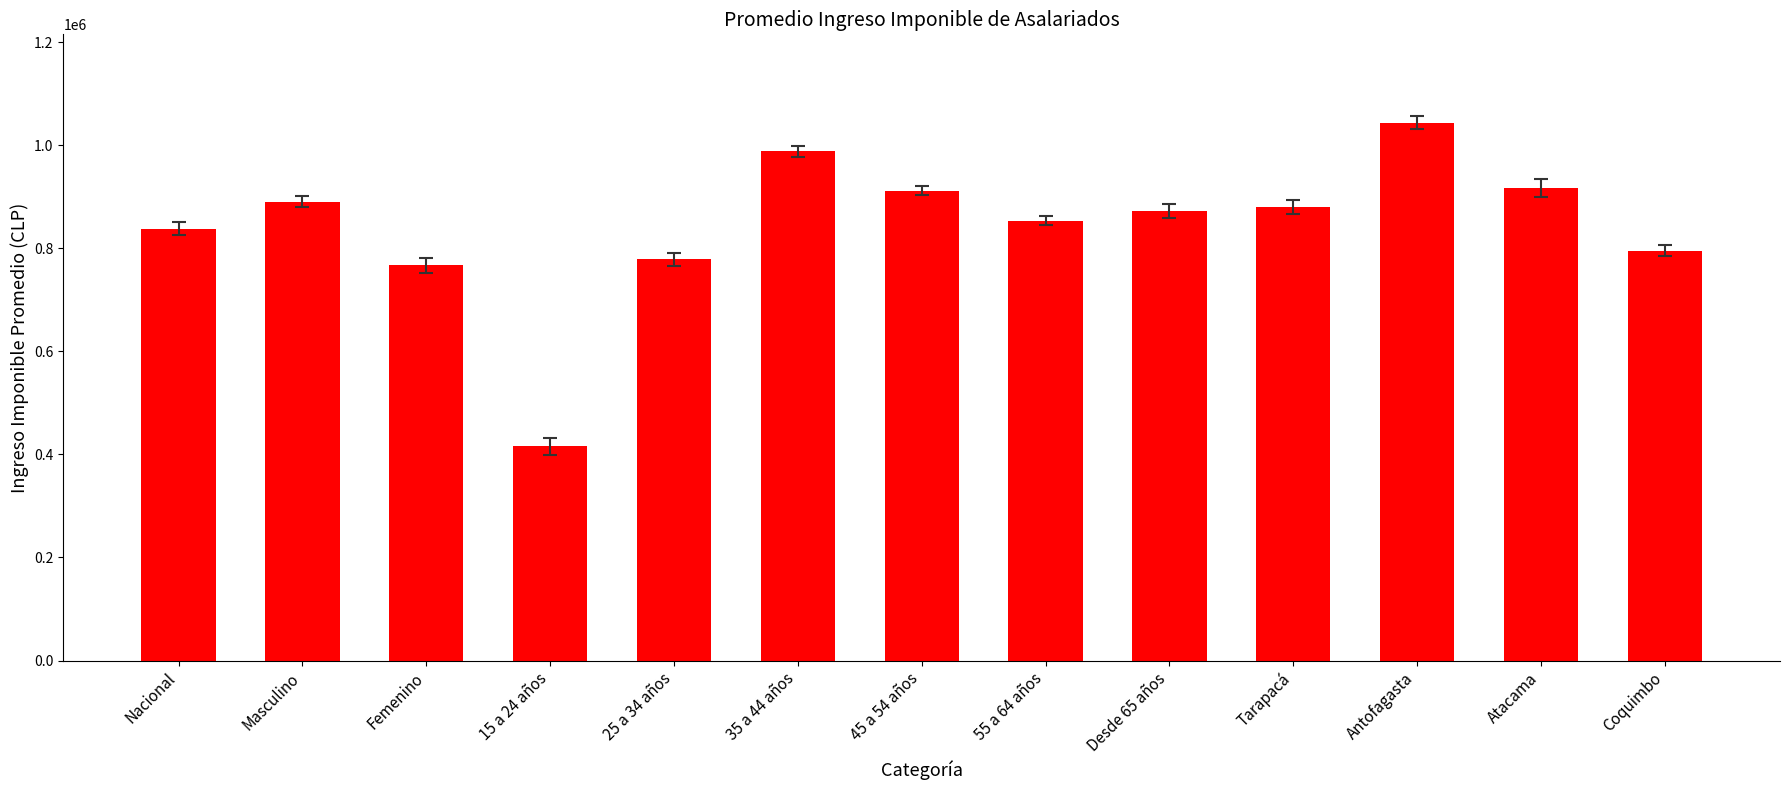

At which label is the value closest to 729801?

Femenino